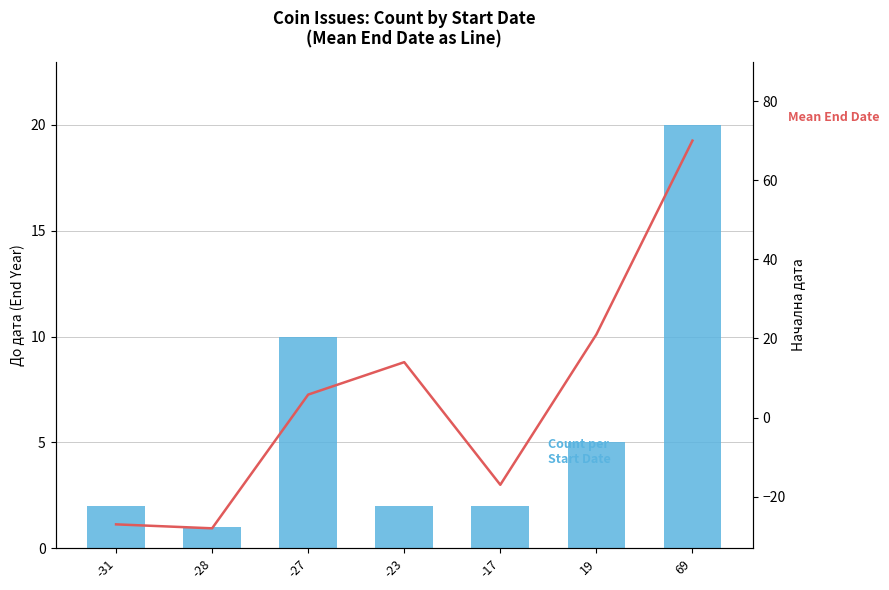

At -27, list the series in order from smallest to largest.

Mean End Date, Count per Start Date